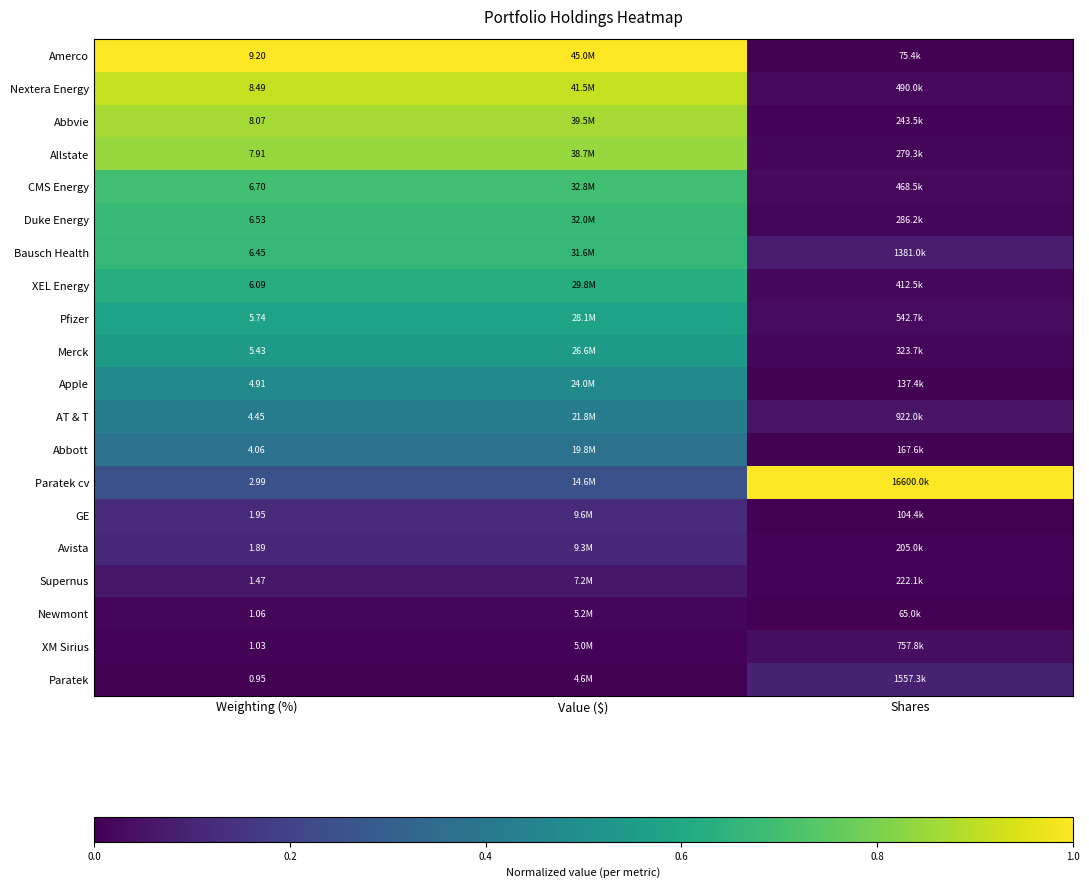

At Weighting (%), list the series in order from smallest to largest.

Paratek, XM Sirius, Newmont, Supernus, Avista, GE, Paratek cv, Abbott, AT & T, Apple, Merck, Pfizer, XEL Energy, Bausch Health, Duke Energy, CMS Energy, Allstate, Abbvie, Nextera Energy, Amerco